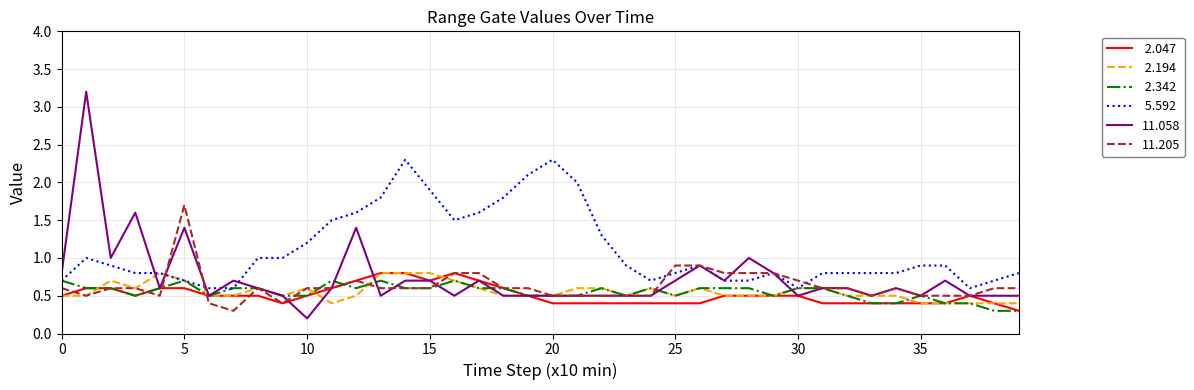

What is the greatest value displayed?

3.2